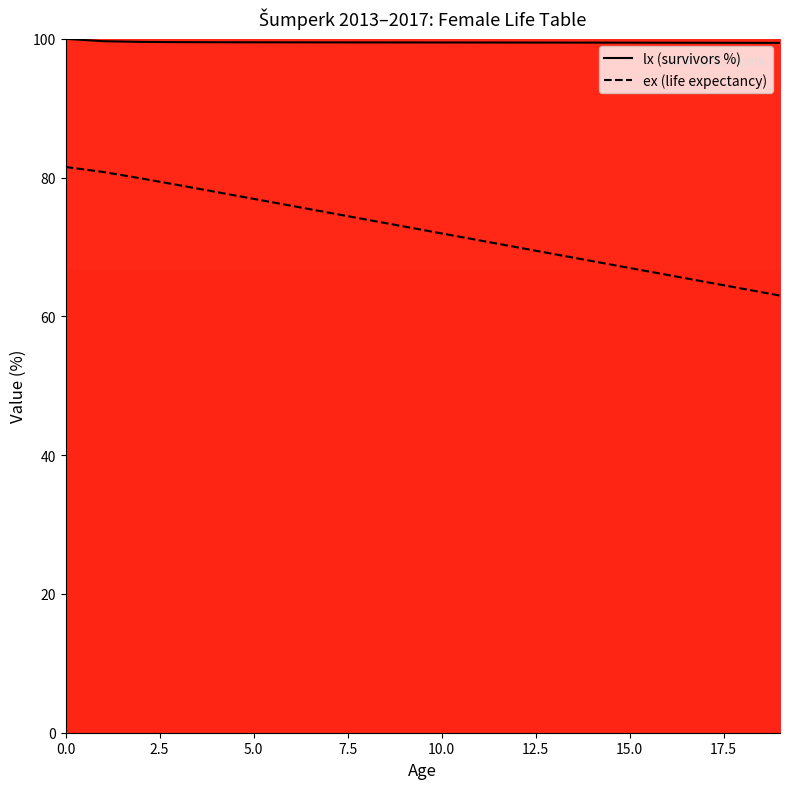

Which series has the widest spread of values?

ex (life expectancy)